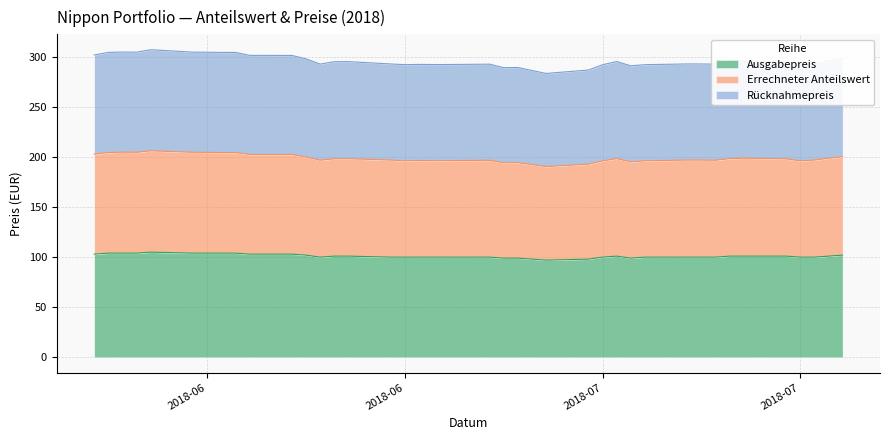

Does the chart display data point markers on the line(s)?

No